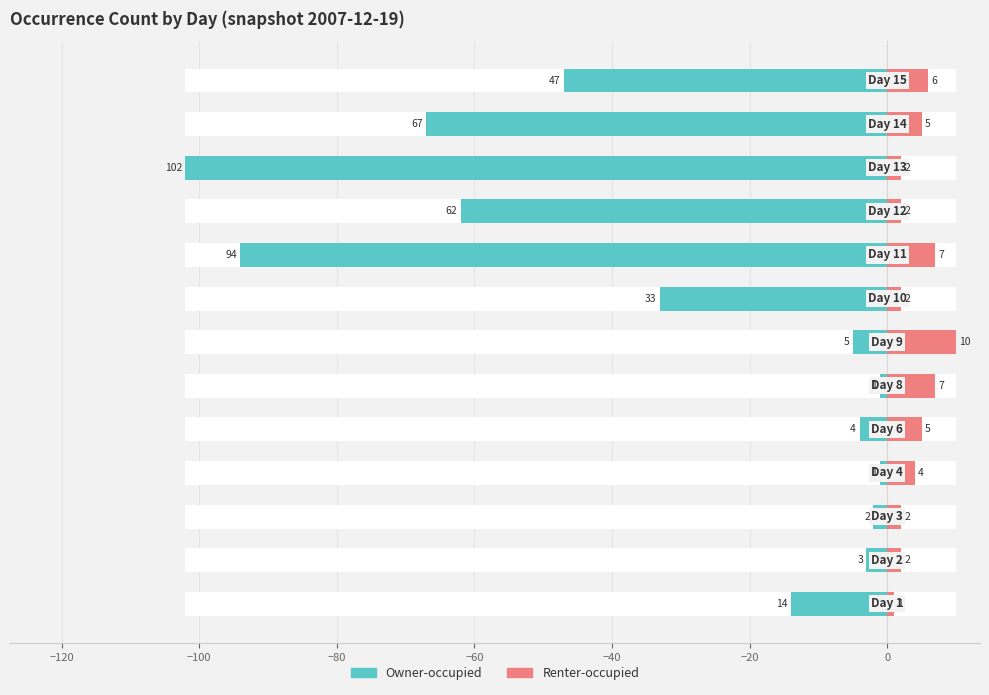

What is the average value of the Owner-occupied series?

-33